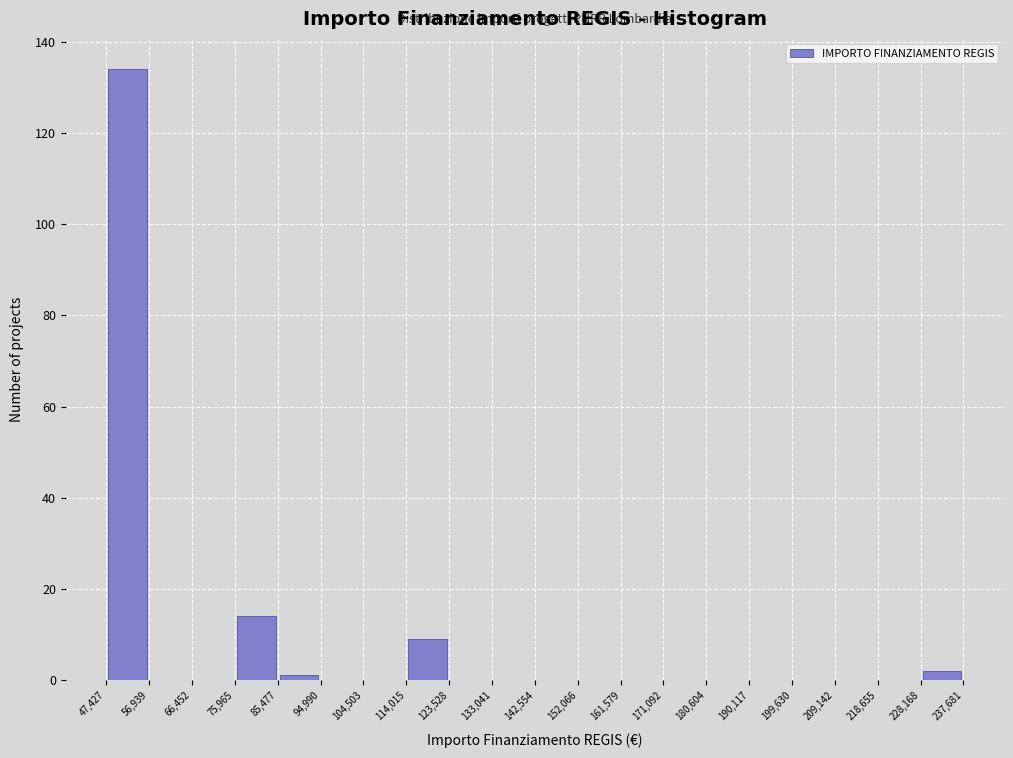

Reading left to right, transcribe this chart: for each bar, give the range it covers on the x-axis and its height. The values are not printed on the chart, so give them approximately, as read against the axis.

47,427 to 56,939: 134
56,939 to 66,452: 0
66,452 to 75,965: 0
75,965 to 85,477: 14
85,477 to 94,990: under 2
94,990 to 104,503: 0
104,503 to 114,015: 0
114,015 to 123,528: 10
123,528 to 133,041: 0
133,041 to 142,554: 0
142,554 to 152,066: 0
152,066 to 161,579: 0
161,579 to 171,092: 0
171,092 to 180,604: 0
180,604 to 190,117: 0
190,117 to 199,630: 0
199,630 to 209,142: 0
209,142 to 218,655: 0
218,655 to 228,168: 0
228,168 to 237,681: 2